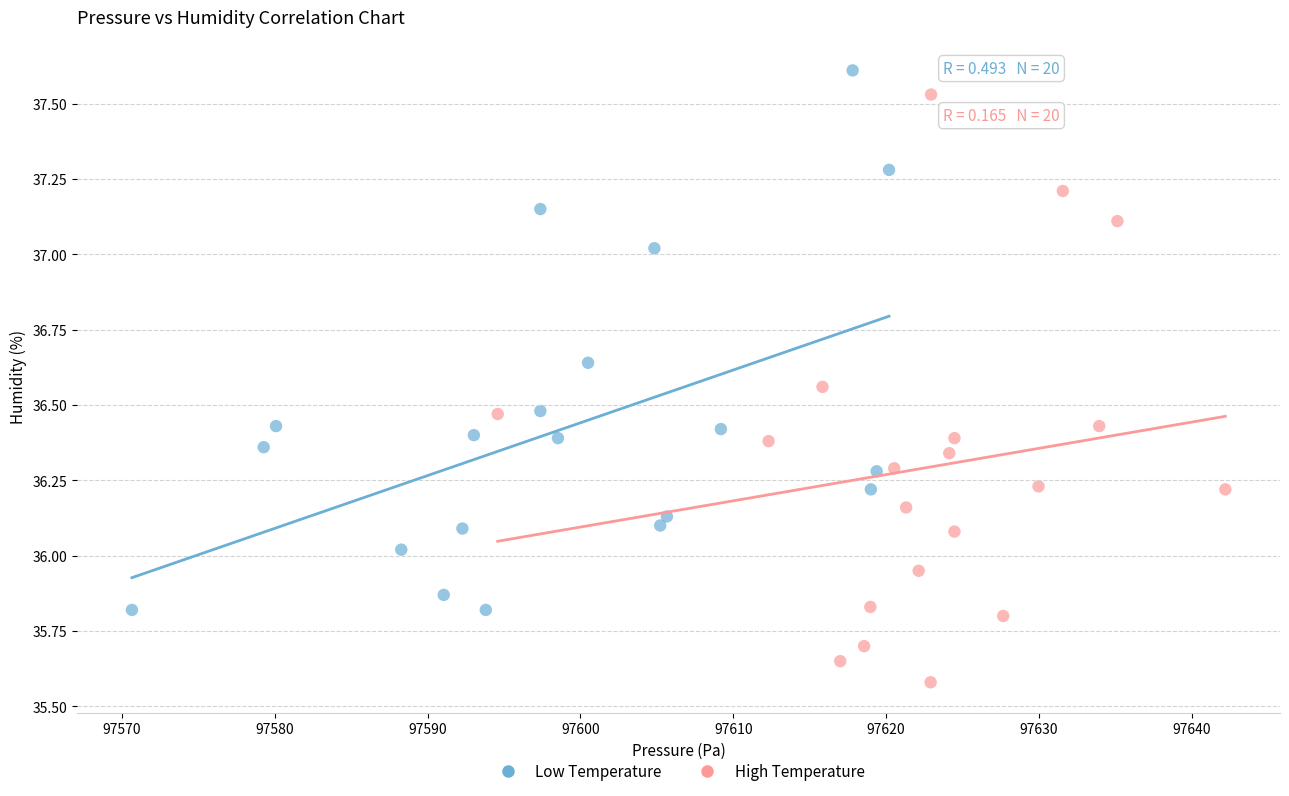

Which series contains the highest Y value?

Low Temperature